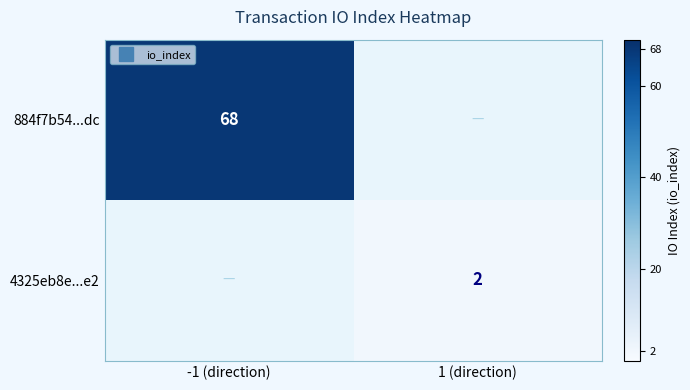

Which category has the highest value in the 4325eb8e...e2 series?

-1 (direction)